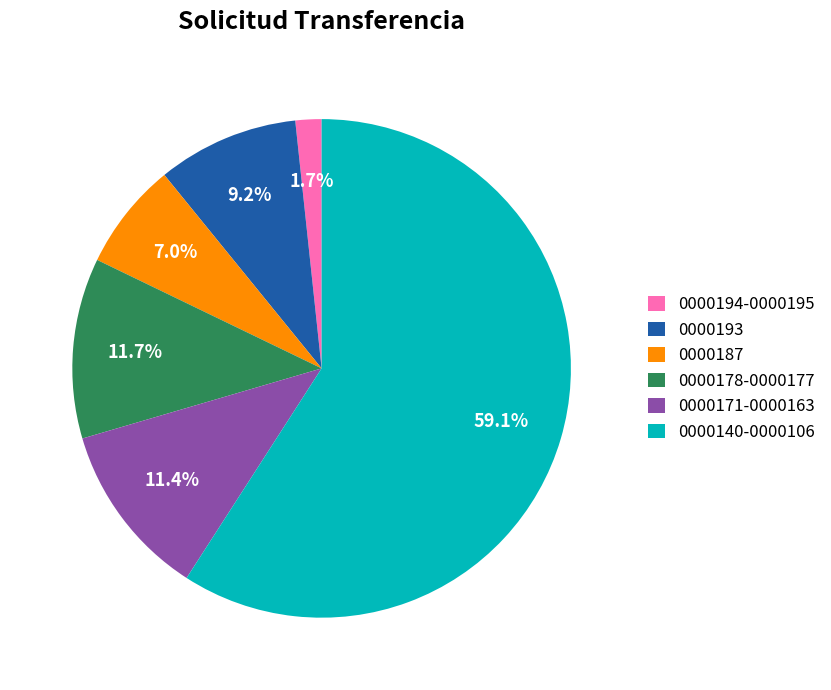

Does 0000140-0000106 account for over 50% of the chart?

Yes